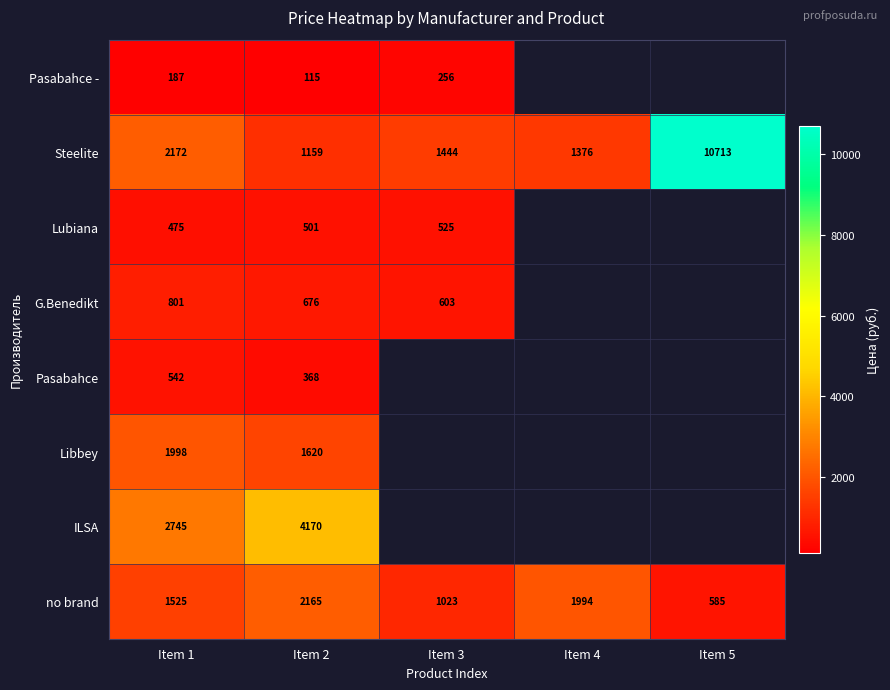

At how many categories does at least one series exceed 7058?

1